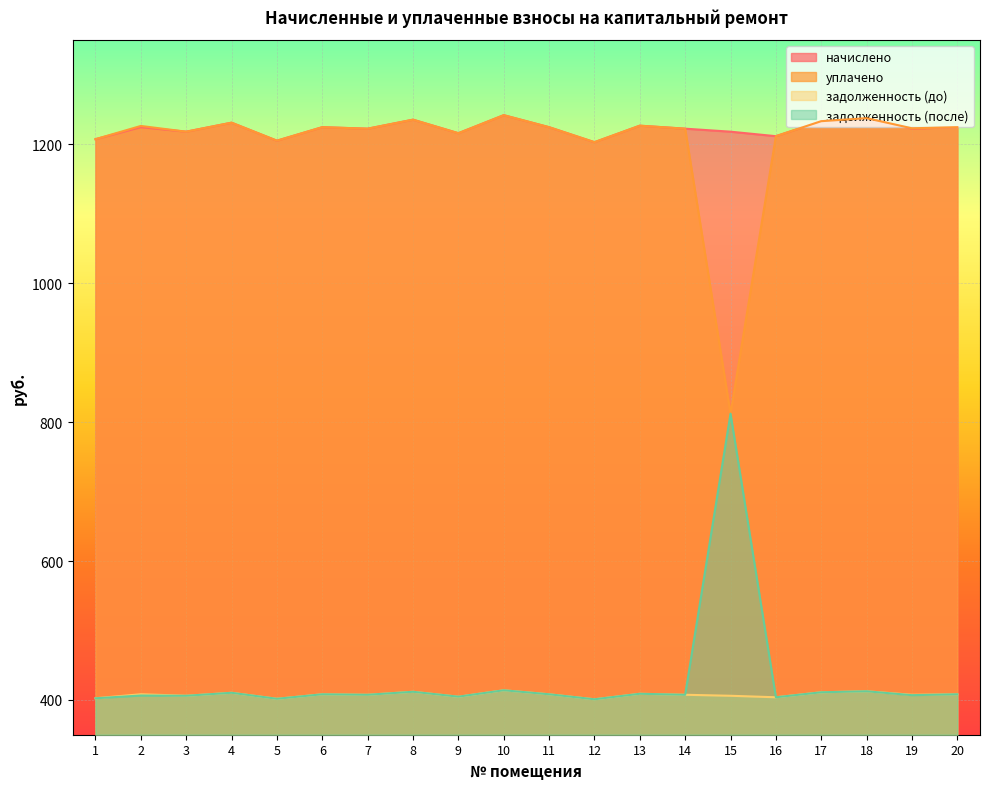

List the series in order of their peak value, lowest first.

задолженность (до), задолженность (после), начислено, уплачено